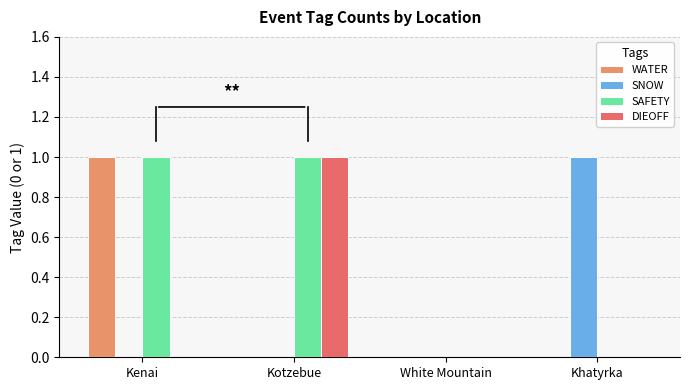

Reading left to right, list all the values displayed in this chart.

WATER: 1	0	0	0
SNOW: 0	0	0	1
SAFETY: 1	1	0	0
DIEOFF: 0	1	0	0